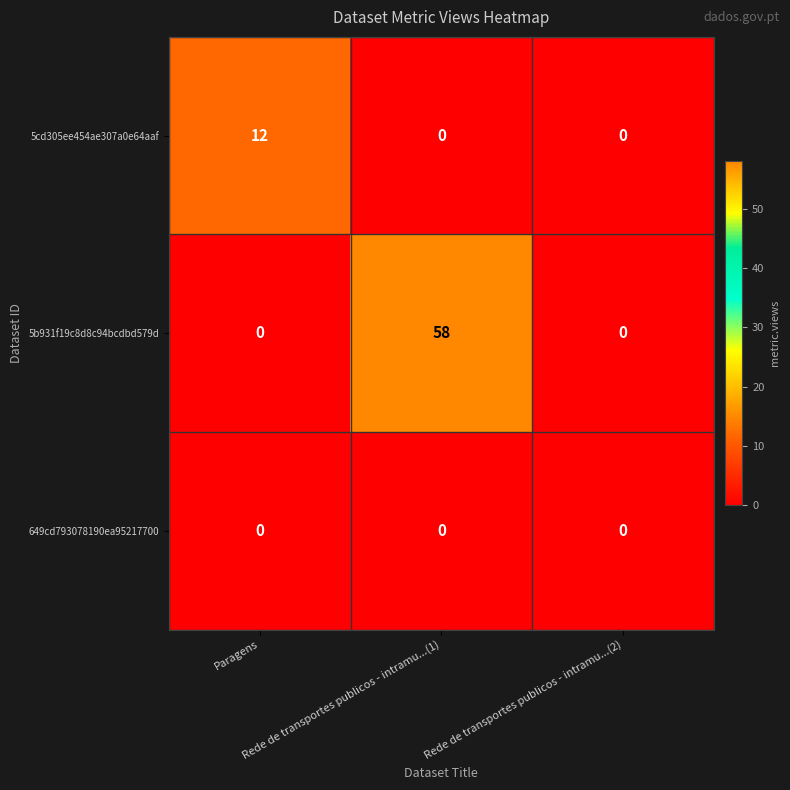

List the series in order of their peak value, highest first.

5b931f19c8d8c94bcdbd579d, 5cd305ee454ae307a0e64aaf, 649cd793078190ea95217700